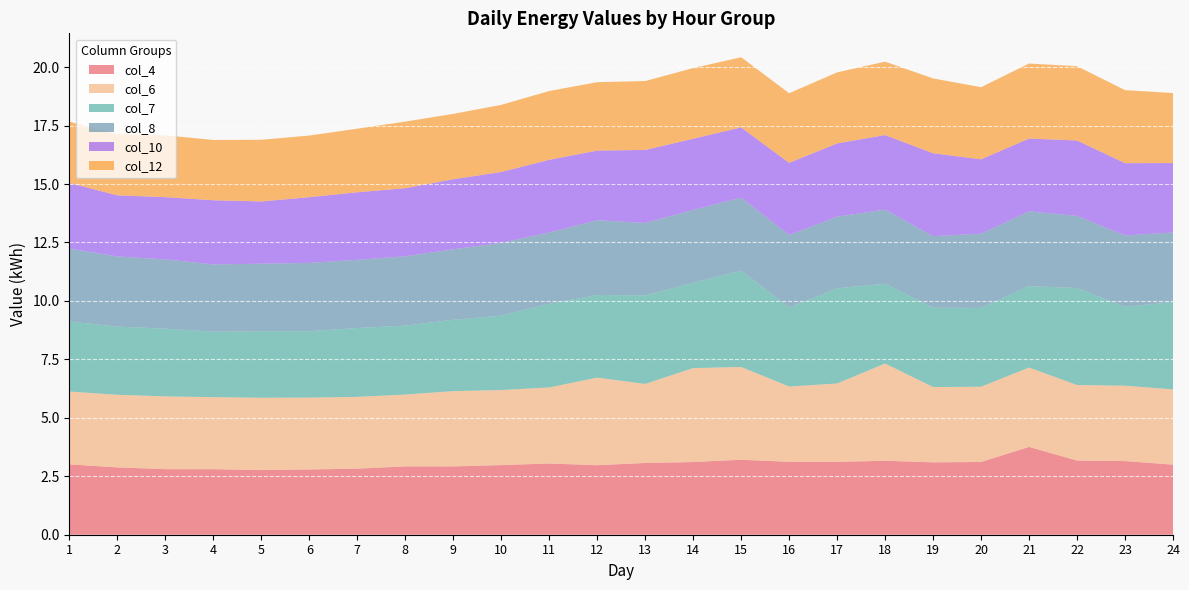

Reading right to left, transcribe all the data shown in this chart.

col_4: 24=3.0	23=3.2	22=3.2	21=3.8	20=3.1	19=3.1	18=3.2	17=3.1	16=3.1	15=3.2	14=3.1	13=3.1	12=3.0	11=3.0	10=3.0	9=2.9	8=2.9	7=2.8	6=2.8	5=2.8	4=2.8	3=2.8	2=2.9	1=3.0
col_6: 24=3.2	23=3.2	22=3.2	21=3.4	20=3.2	19=3.2	18=4.2	17=3.4	16=3.2	15=4.0	14=4.0	13=3.4	12=3.7	11=3.3	10=3.2	9=3.2	8=3.1	7=3.1	6=3.1	5=3.1	4=3.1	3=3.1	2=3.1	1=3.1
col_7: 24=3.7	23=3.4	22=4.1	21=3.5	20=3.4	19=3.4	18=3.4	17=4.1	16=3.4	15=4.1	14=3.6	13=3.8	12=3.5	11=3.6	10=3.2	9=3.1	8=2.9	7=2.9	6=2.8	5=2.8	4=2.8	3=2.9	2=2.9	1=3.0
col_8: 24=3.0	23=3.1	22=3.1	21=3.2	20=3.2	19=3.1	18=3.2	17=3.1	16=3.1	15=3.1	14=3.1	13=3.1	12=3.2	11=3.1	10=3.1	9=3.0	8=3.0	7=2.9	6=2.9	5=2.9	4=2.9	3=3.0	2=3.0	1=3.1
col_10: 24=3.0	23=3.1	22=3.2	21=3.1	20=3.2	19=3.5	18=3.2	17=3.1	16=3.1	15=3.0	14=3.0	13=3.1	12=3.0	11=3.1	10=3.0	9=3.0	8=2.9	7=2.9	6=2.8	5=2.7	4=2.7	3=2.7	2=2.6	1=2.8
col_12: 24=3.0	23=3.1	22=3.2	21=3.2	20=3.1	19=3.2	18=3.1	17=3.0	16=3.0	15=3.0	14=3.0	13=2.9	12=2.9	11=2.9	10=2.9	9=2.8	8=2.8	7=2.7	6=2.6	5=2.6	4=2.6	3=2.6	2=2.6	1=2.6